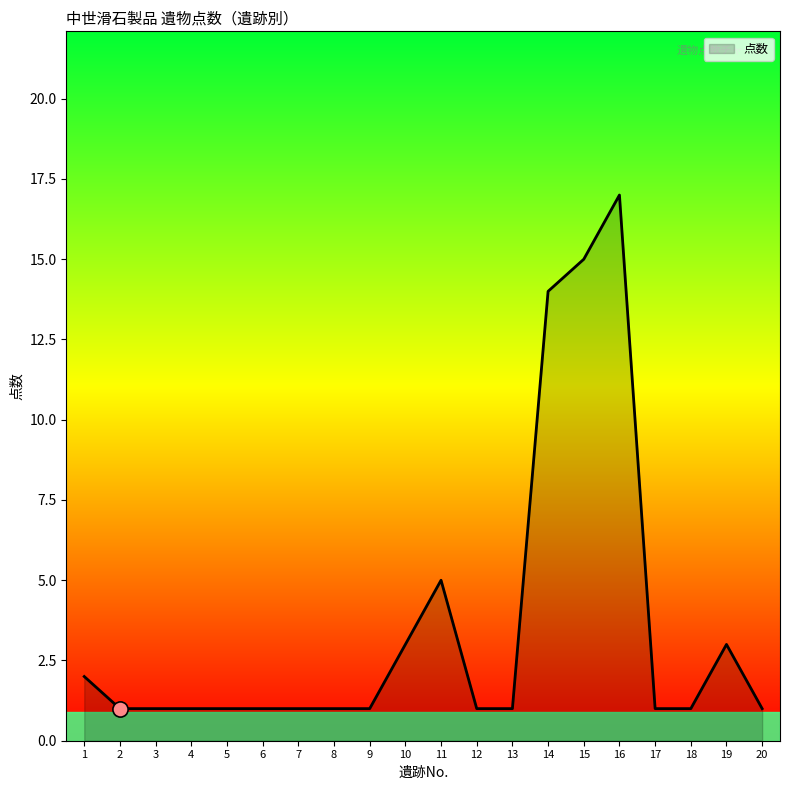

Approximately how many times larger is the value at 16 compared to 9?

17.0